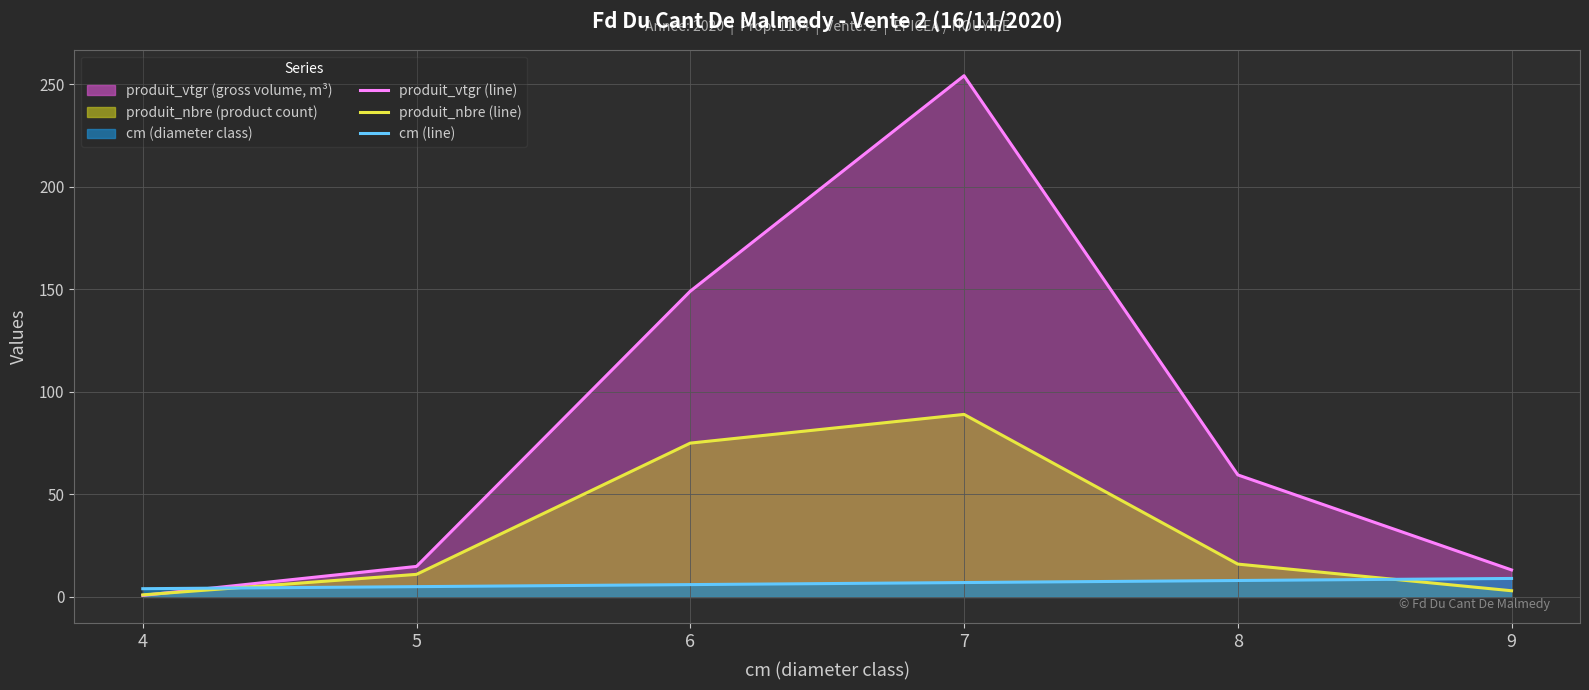

Does the chart display data point markers on the line(s)?

No